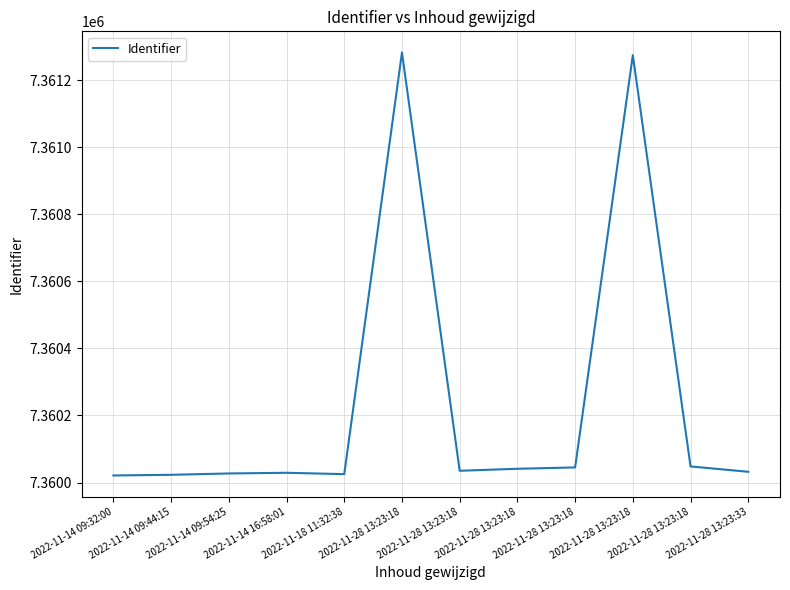

Is this an area chart (filled region under the line)?

No